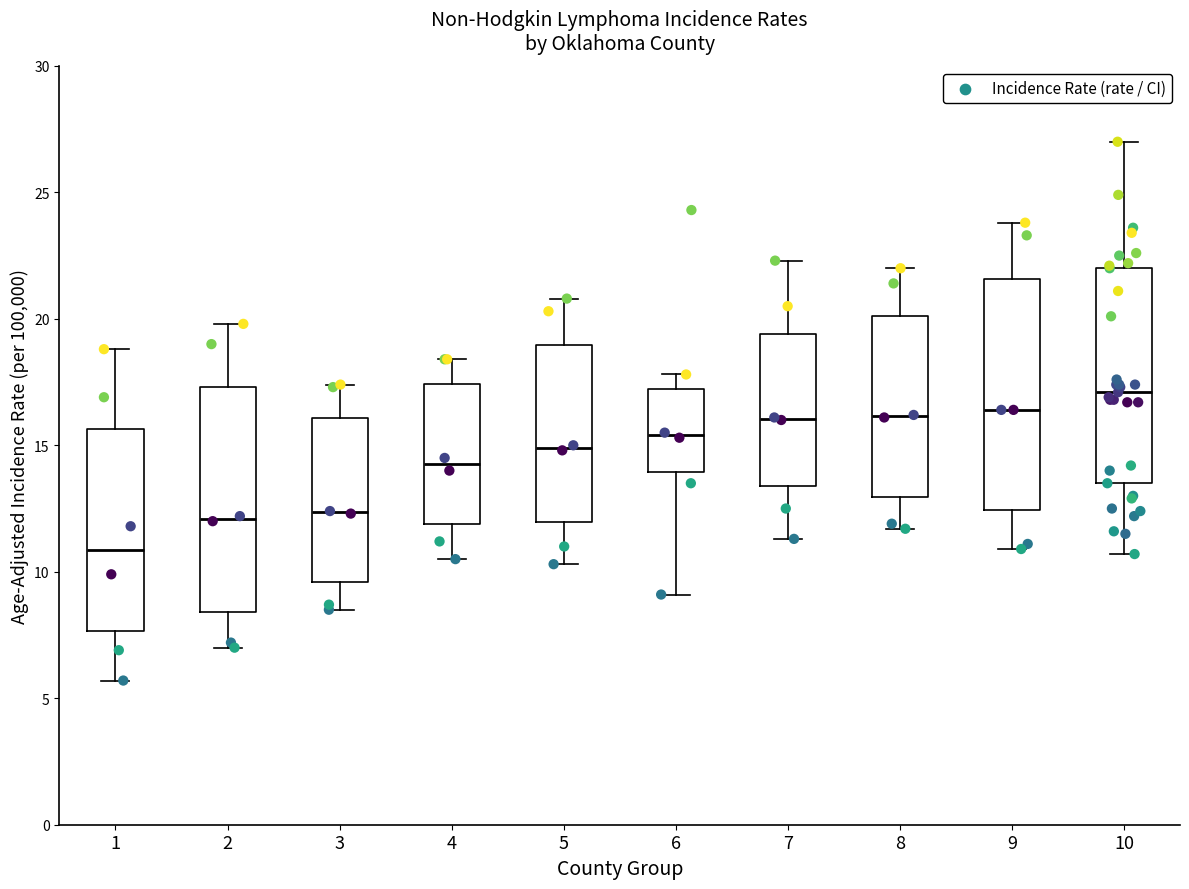

Where does the lower whisker of the box at x = 9 end on the y-axis? The values are not printed on the chart, so give them approximately, as read against the axis.

11.0